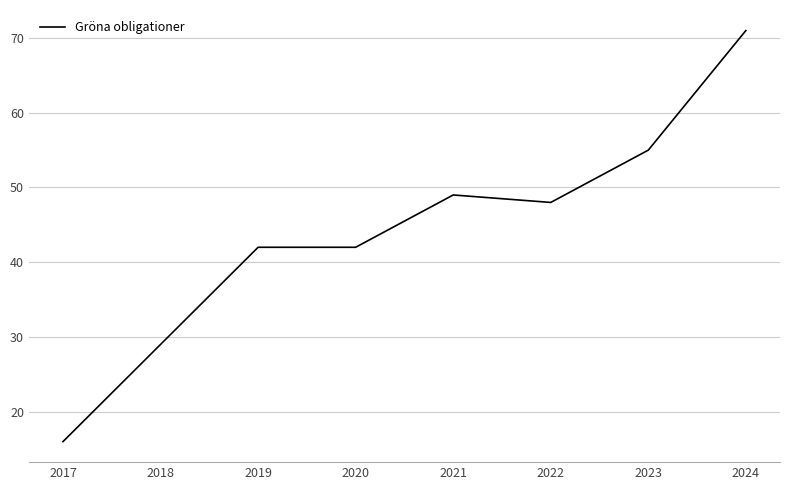

Reading left to right, transcribe all the data shown in this chart.

2017=16	2018=29	2019=42	2020=42	2021=49	2022=48	2023=55	2024=71